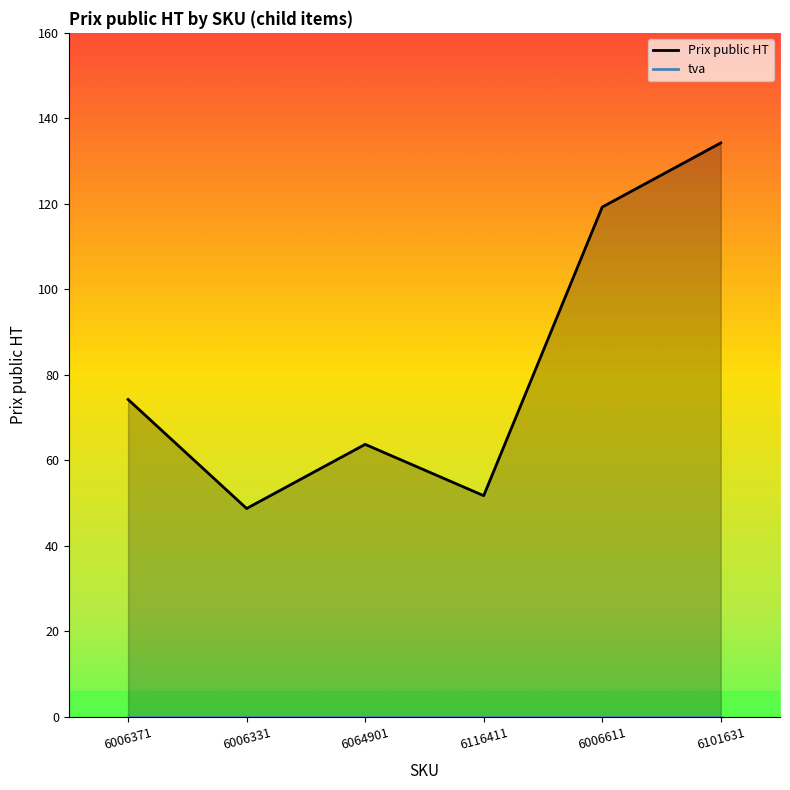

Which category has the highest value in the tva series?

6006371